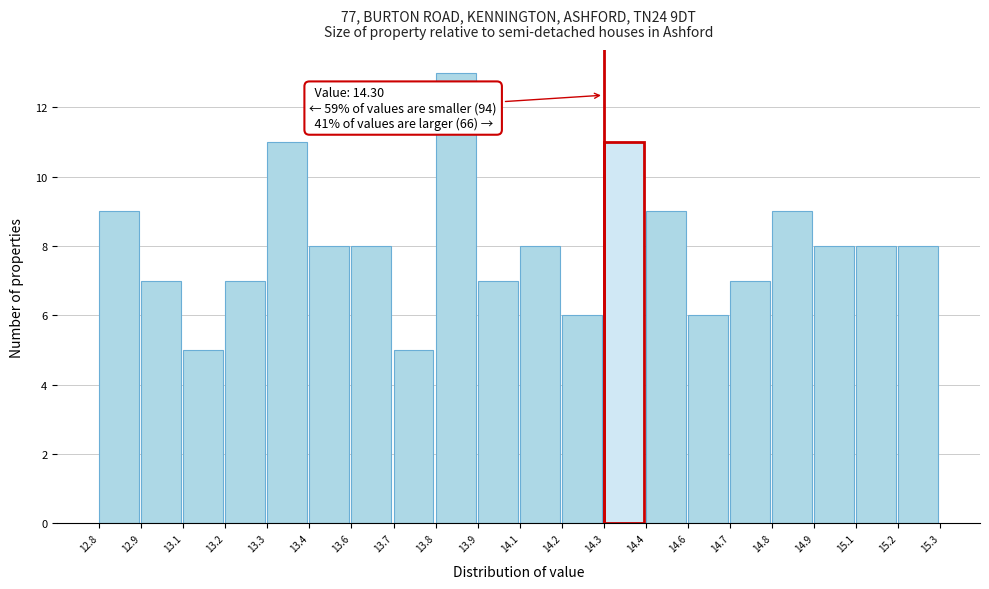

Reading left to right, list all the values displayed in this chart.

9	7	5	7	11	8	8	5	13	7	8	6	11	9	6	7	9	8	8	8